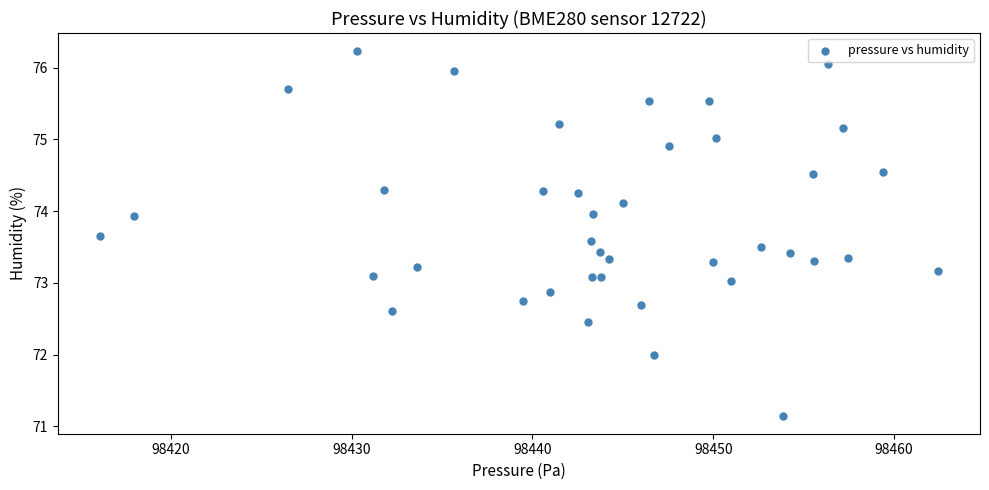

What is the range of X values (max minus min)?

46.4